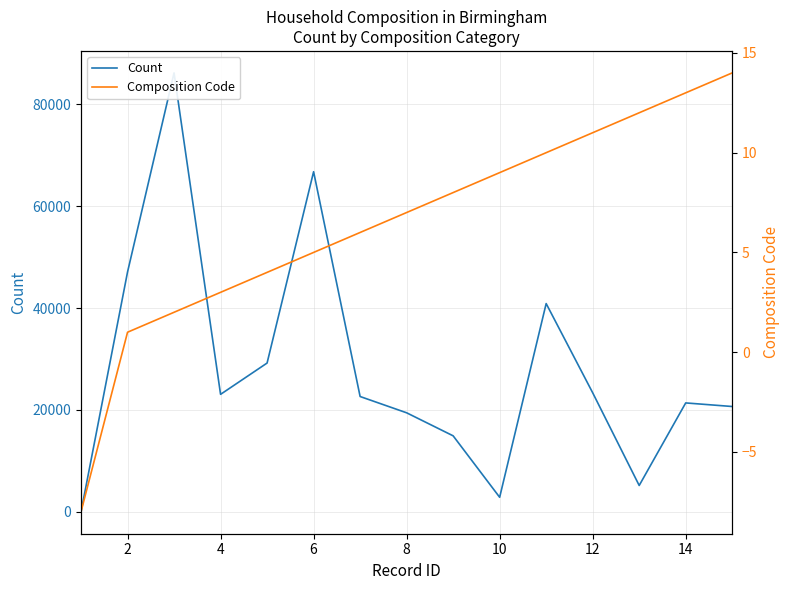

How many lines are shown in the chart?

2